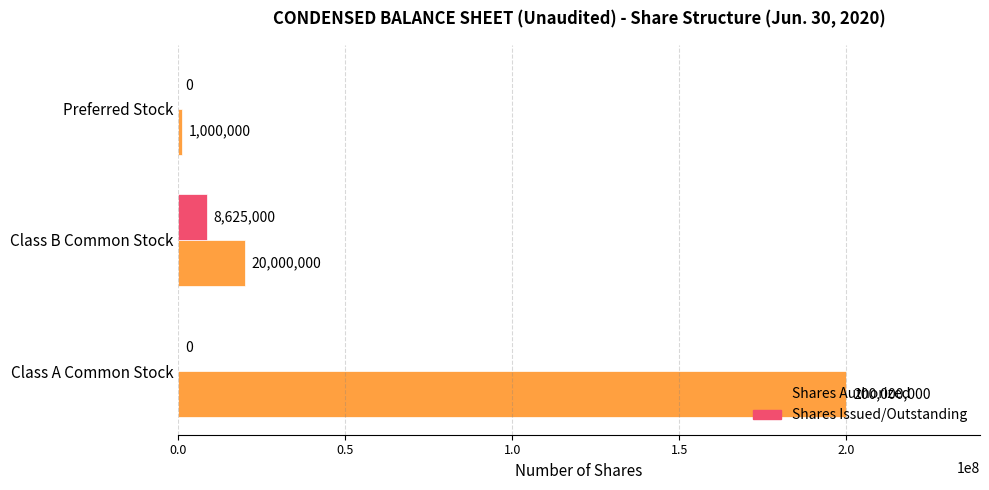

The Shares Issued/Outstanding series shows 0 at Class A Common Stock. True or false?

True